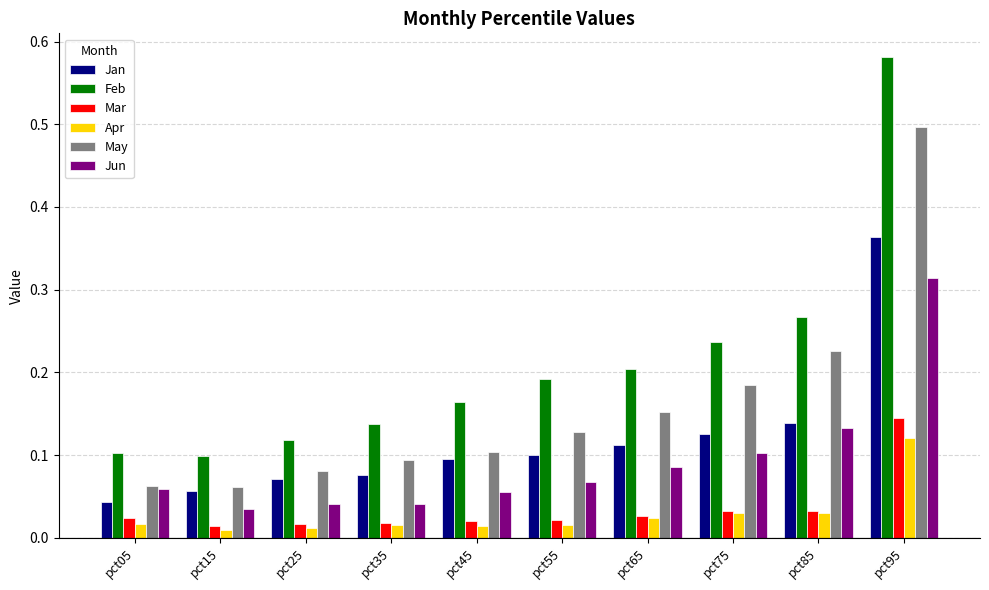

Which series has the widest spread of values?

Feb